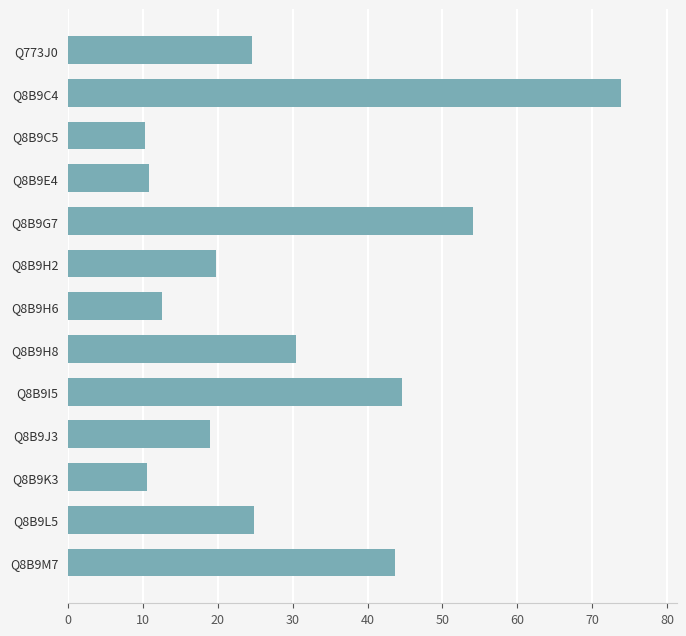

The chart shows a value of 15.4 at Q8B9E4. True or false?

False